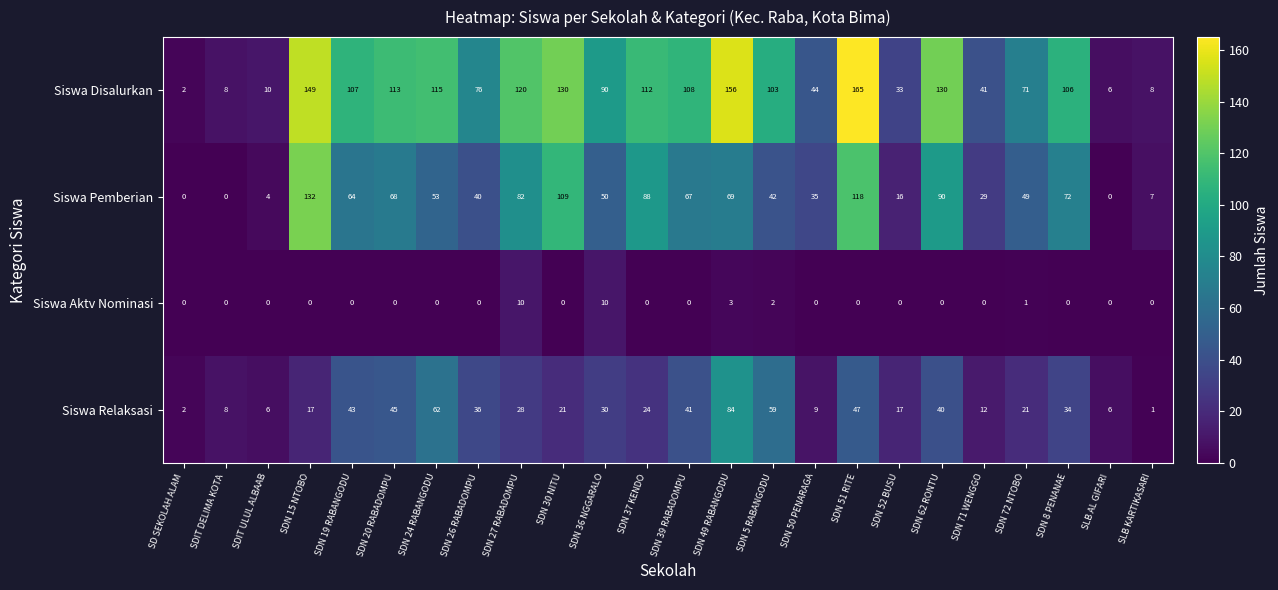

At which category is the sum across all series the highest?

SDN 51 RITE